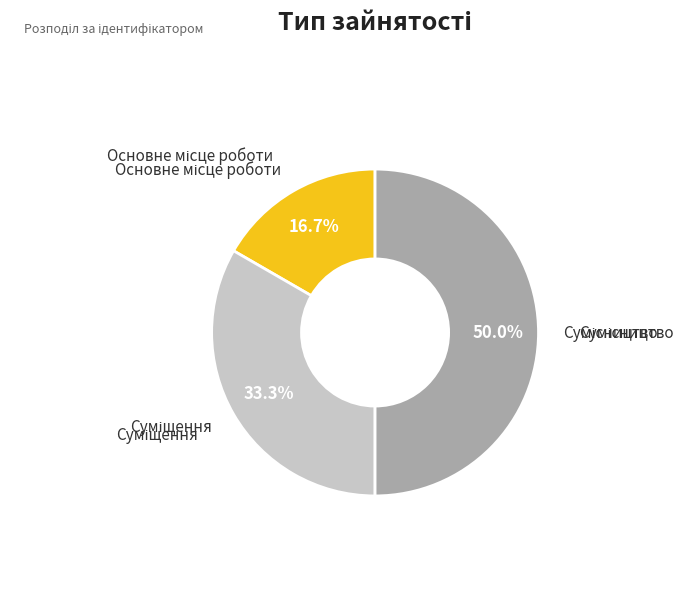

Count the number of slices in the pie.

3